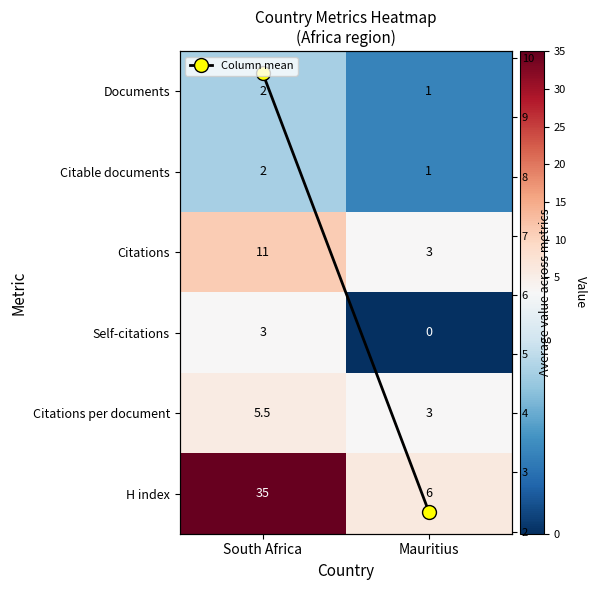

The Documents series shows 2.0 at South Africa. True or false?

True